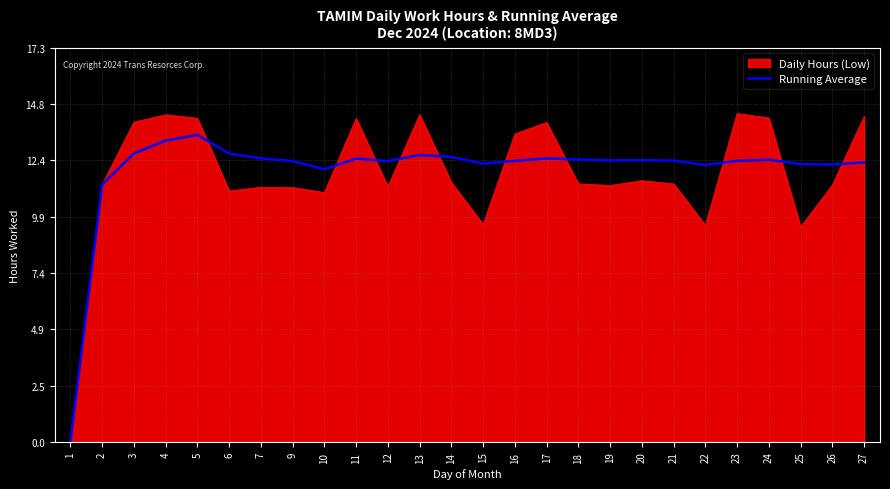

The Running Average series shows 4.0 at 22. True or false?

False